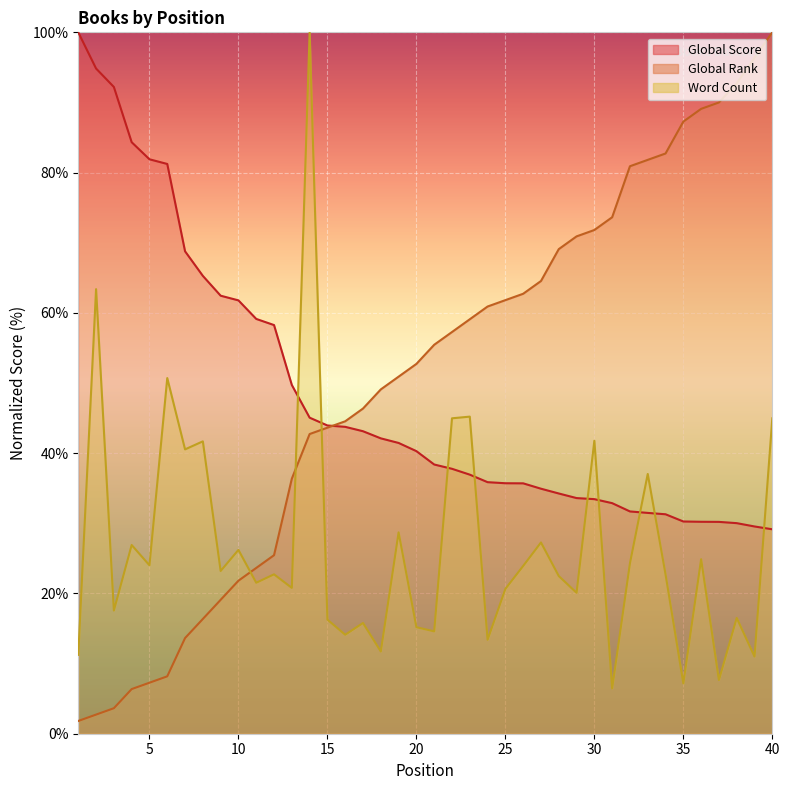

True or false: Word Count has more than 0 interior local peaks.

True